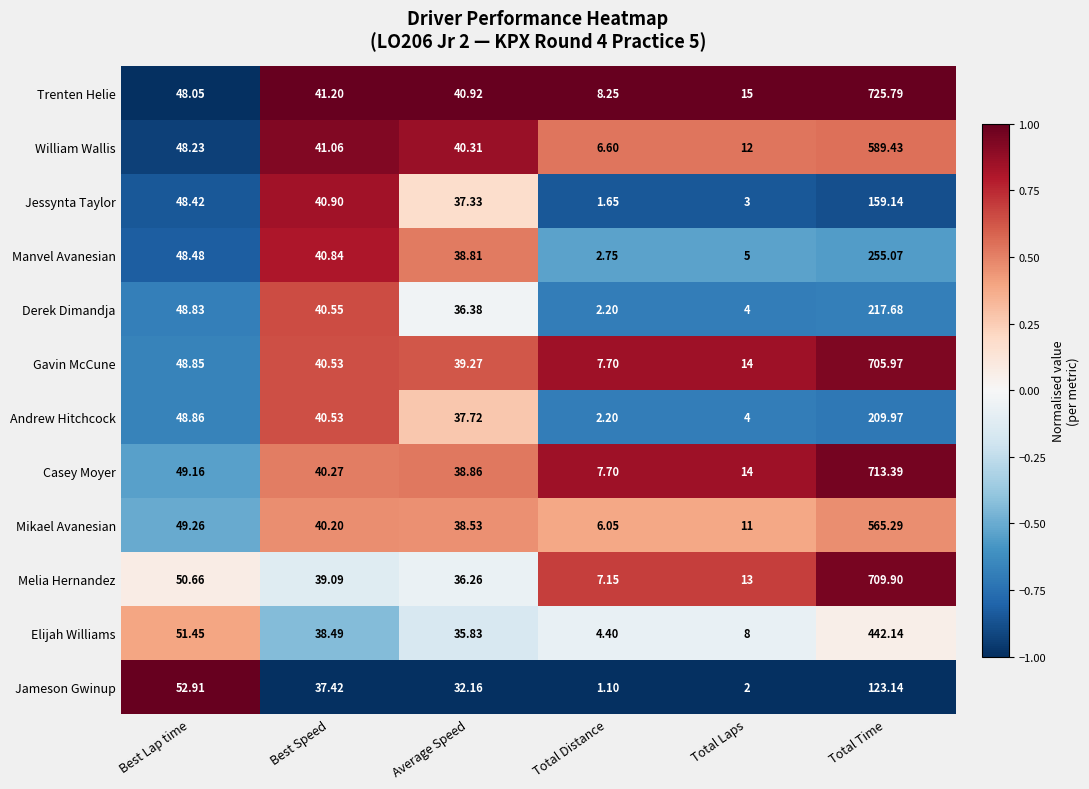

How many data points does each series have?

6